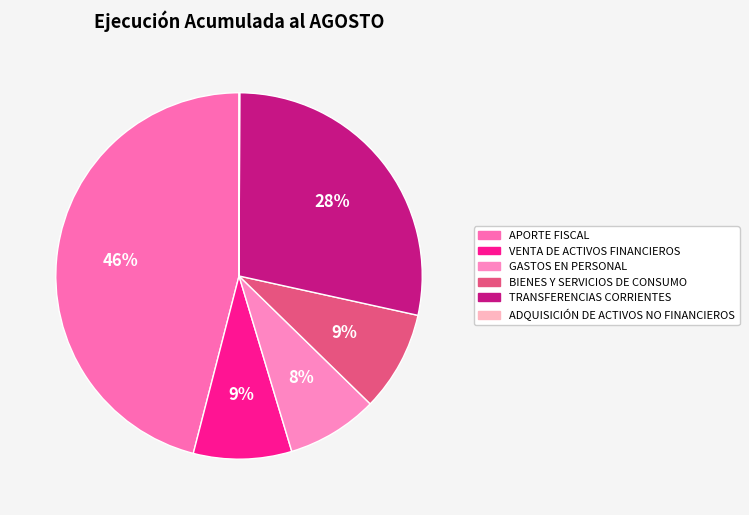

Combined, what portion of the pie is ADQUISICIÓN DE ACTIVOS NO FINANCIEROS and VENTA DE ACTIVOS FINANCIEROS?

8.7%